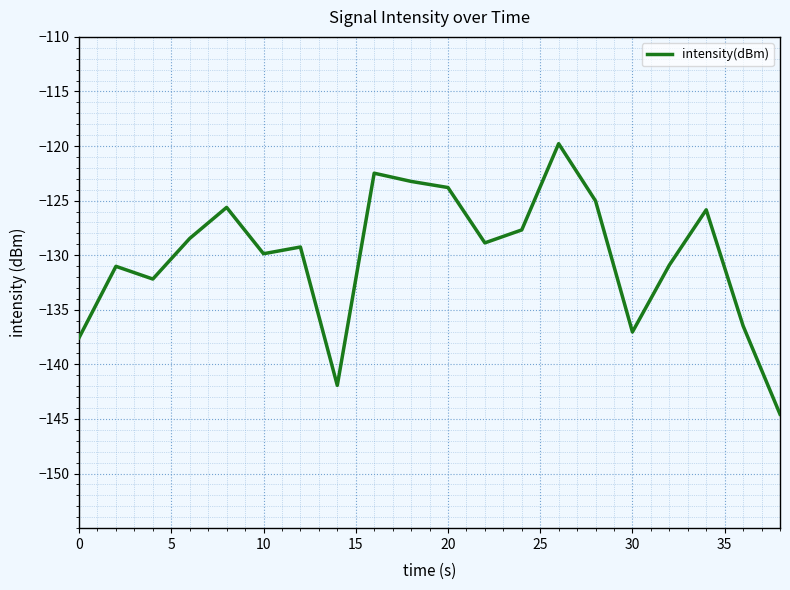

What is the difference between the maximum and minimum values?

24.8